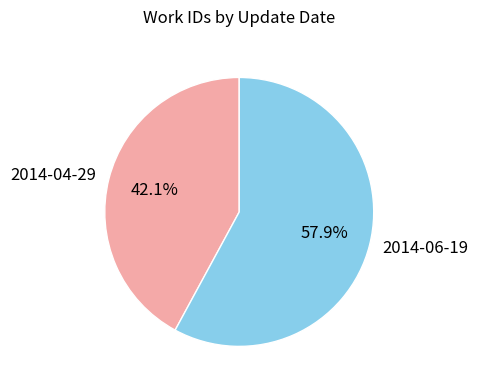

To the nearest percent, what portion does 2014-06-19 represent?

58%